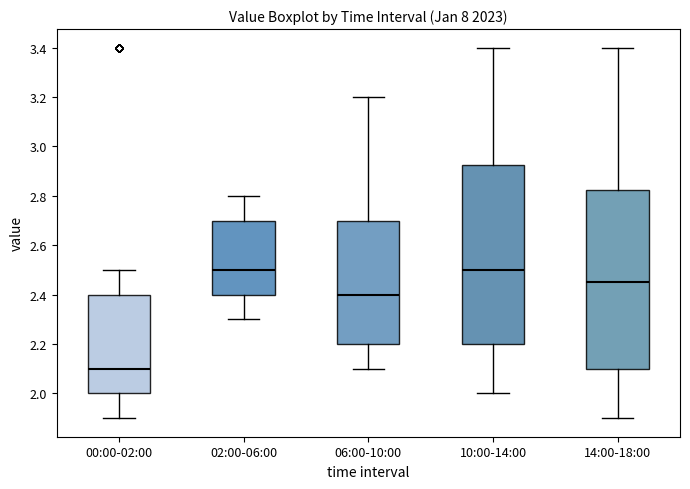

Where is the upper edge of the box for 10:00-14:00 on the y-axis? The values are not printed on the chart, so give them approximately, as read against the axis.

2.92